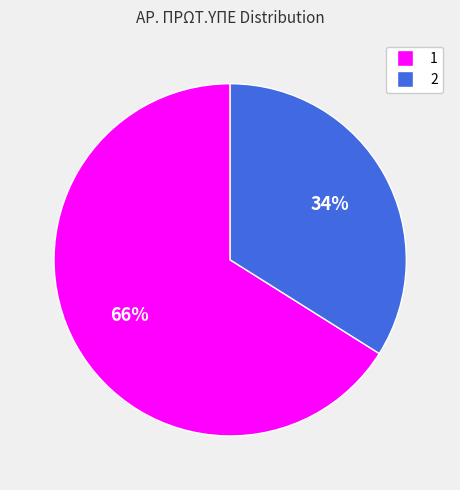

Do 1 and 2 together represent more than half of the pie?

Yes